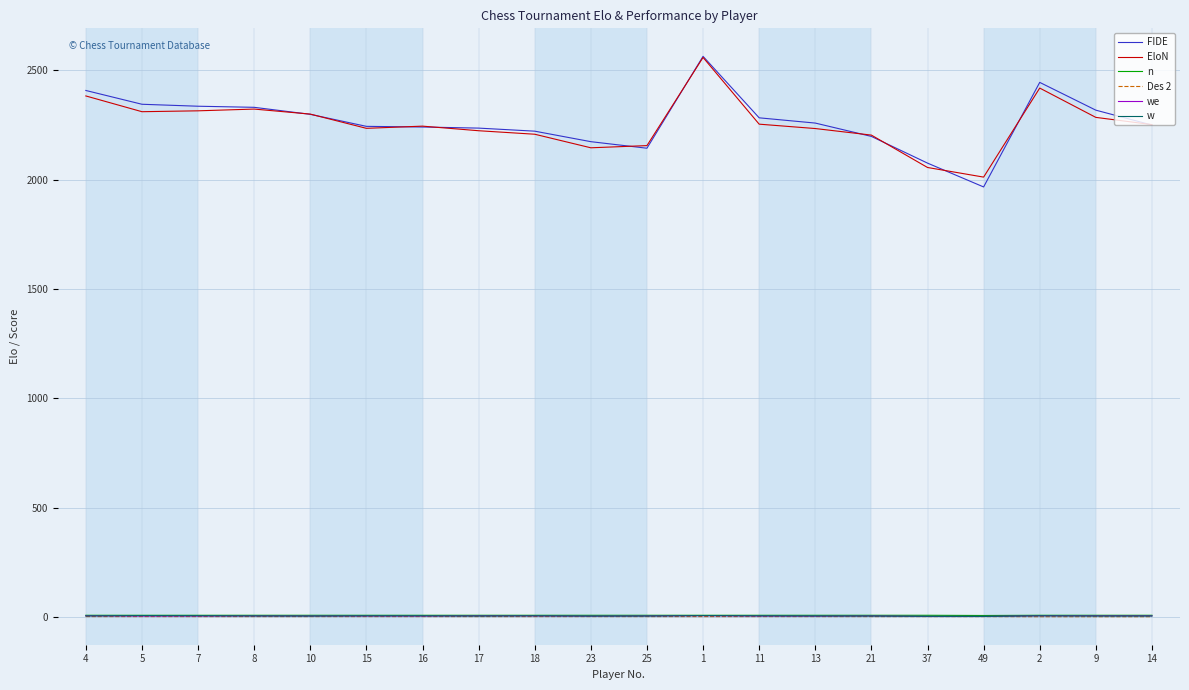

Is the value of FIDE at 4 greater than the value of w at 14?

Yes